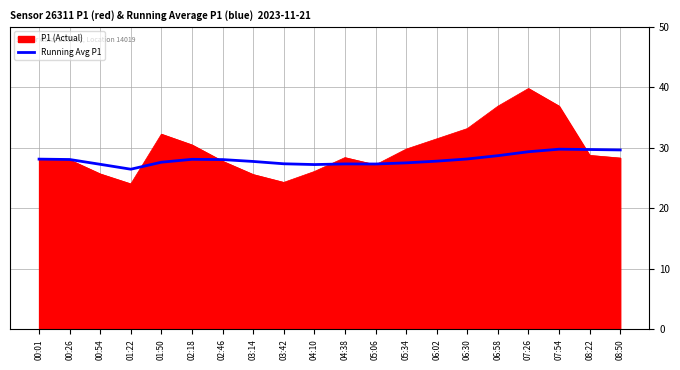

What is the total value across all series at 07:54?

66.7